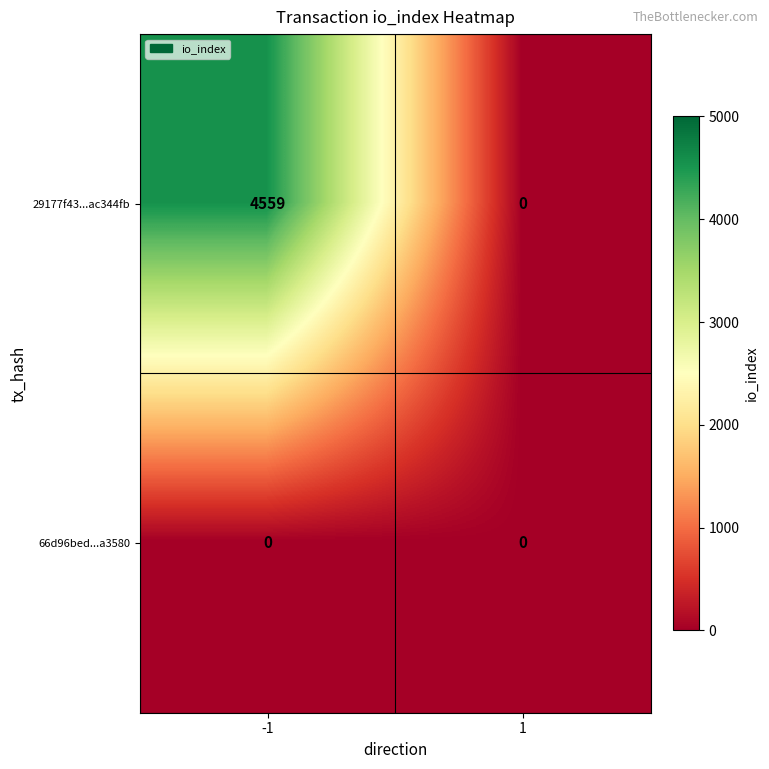

How many distinct data groups are displayed?

2